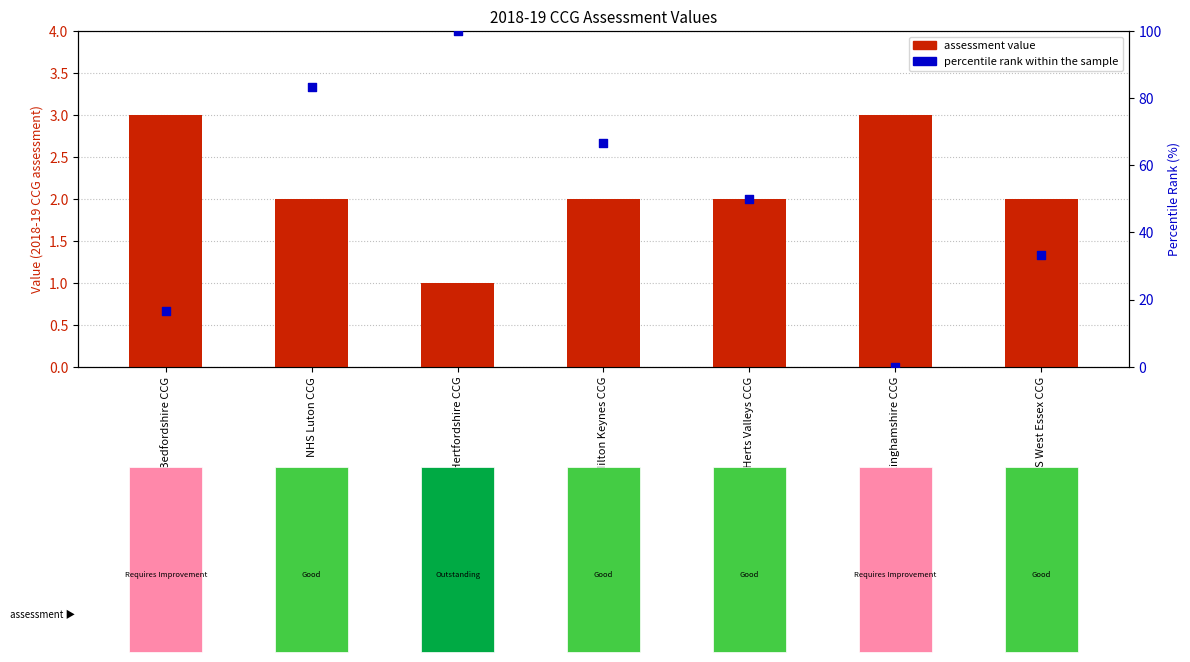

What is the total value across all series at NHS Luton CCG?

85.3